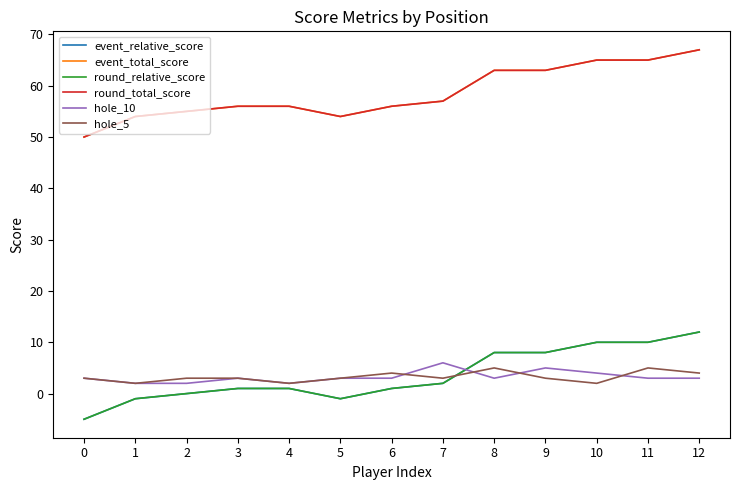

Which has a higher value, 6 or 5?

6